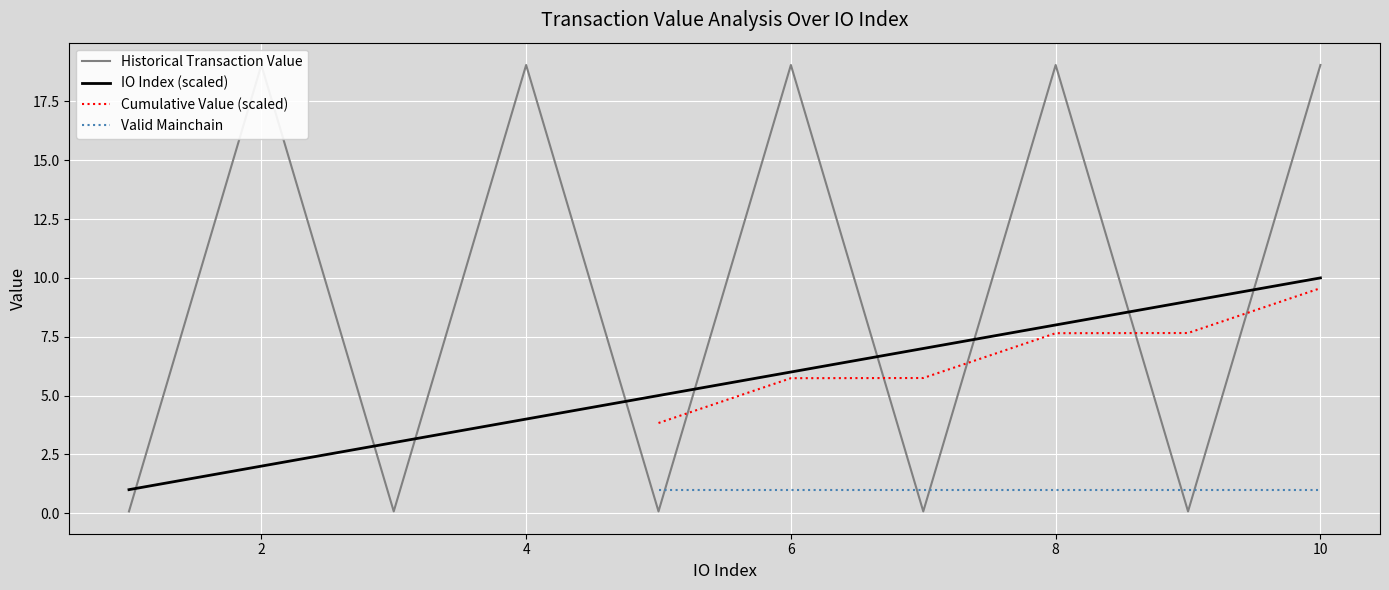

Which series has the largest total across all categories?

Historical Transaction Value